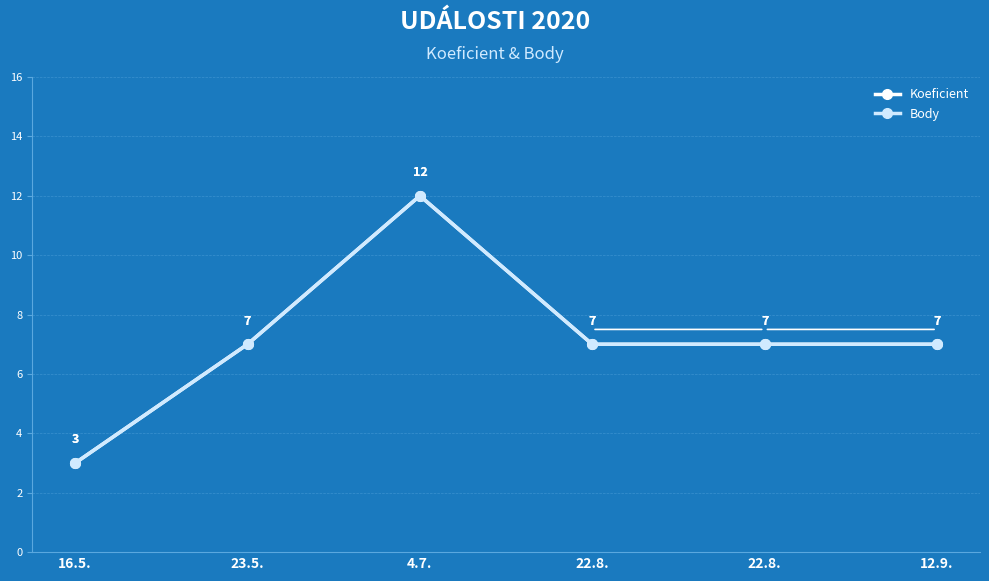

True or false: Body and Koeficient cross at least once.

False